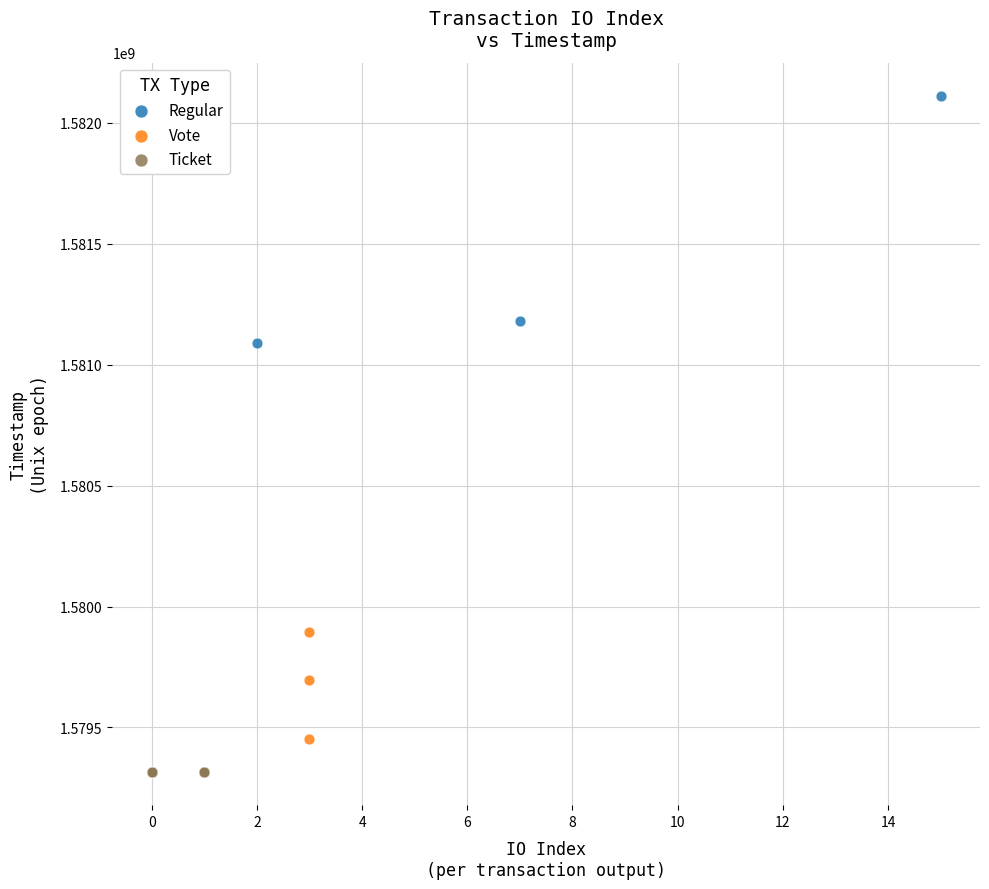

Which series contains the lowest Y value?

Ticket